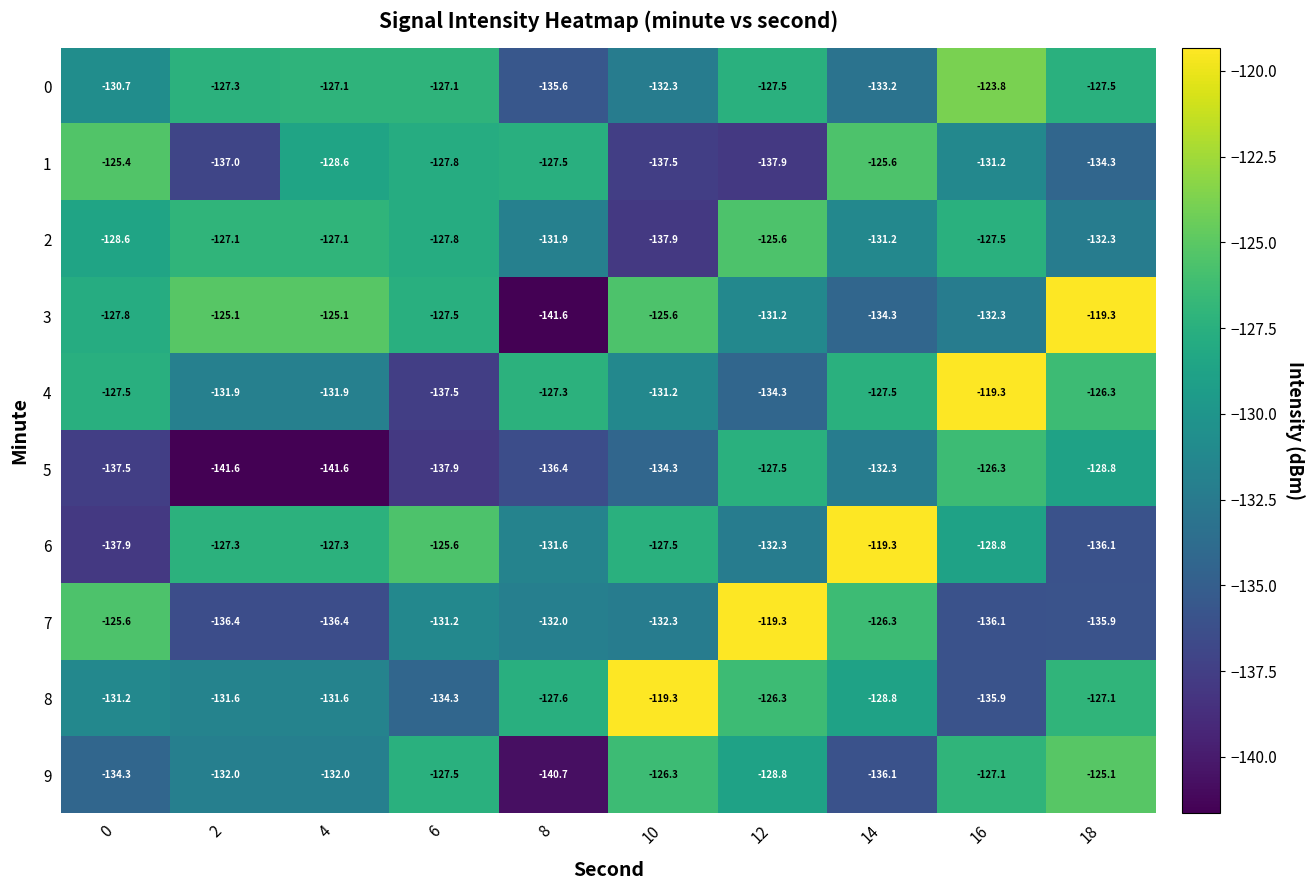

Which series has the largest total across all categories?

3